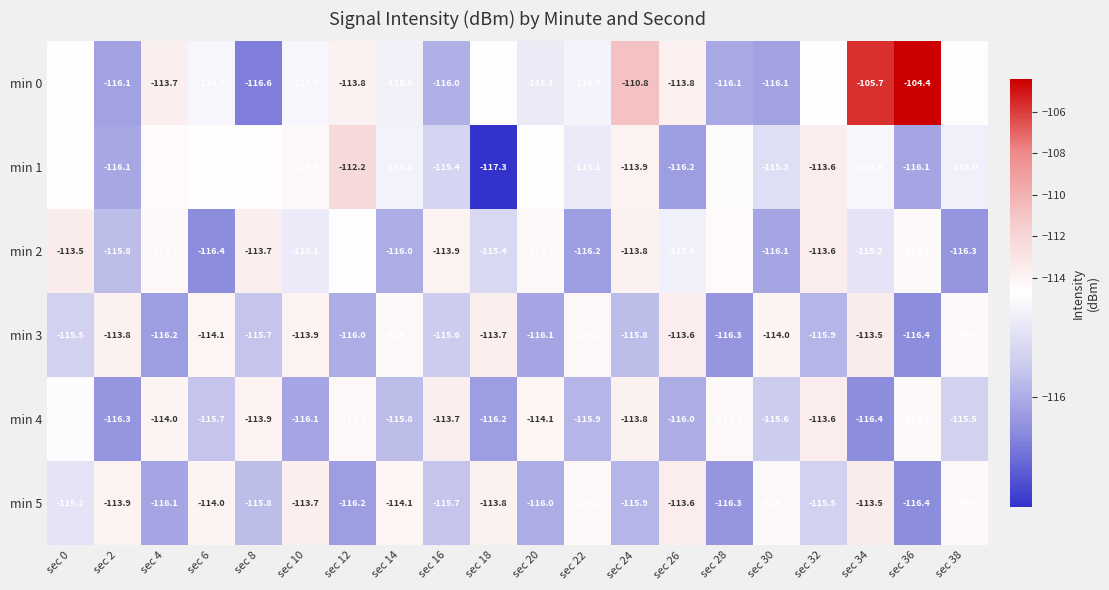

What is the smallest value displayed?

-117.3